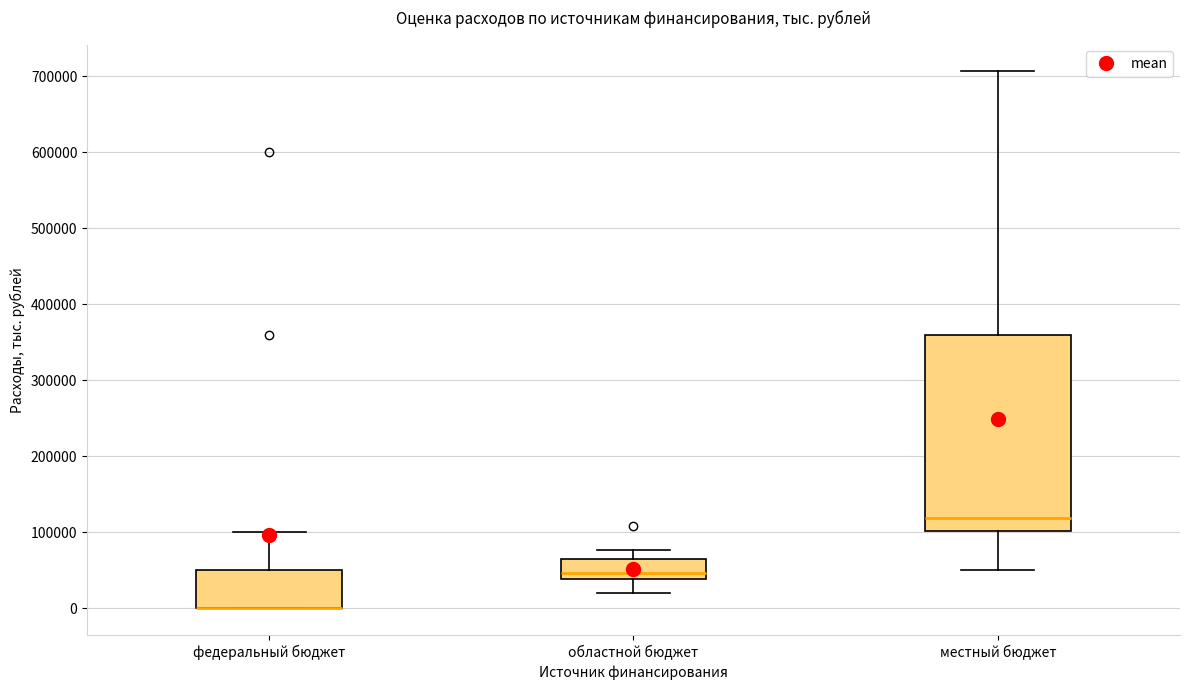

Where is the lower edge of the box for местный бюджет on the y-axis? The values are not printed on the chart, so give them approximately, as read against the axis.

100000